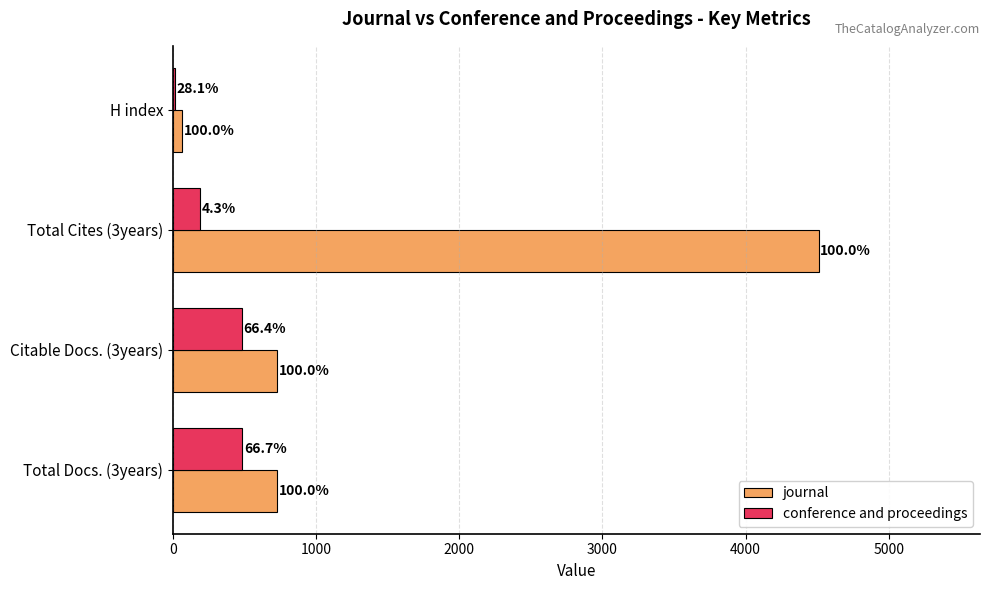

What are all the series names shown in the legend?

journal, conference and proceedings